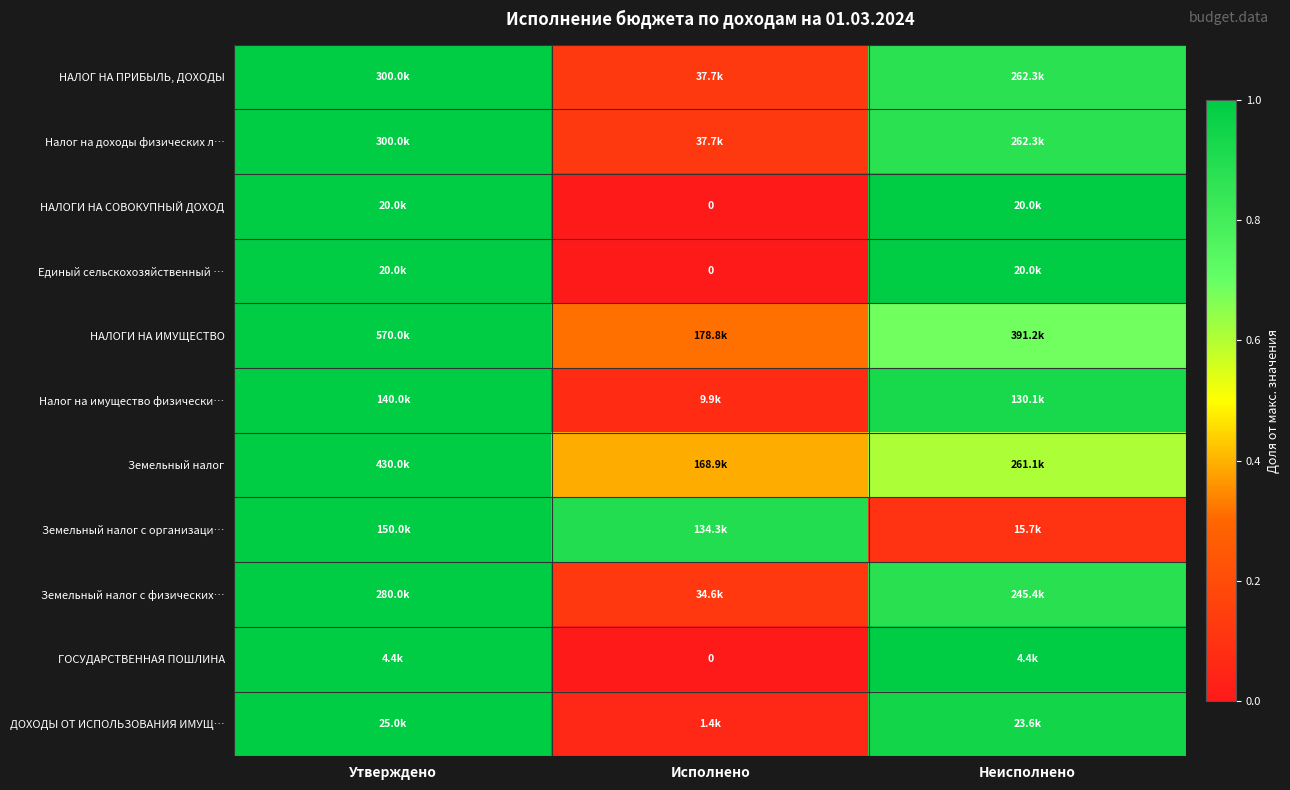

The Земельный налог series shows 1.0 at Утверждено. True or false?

True